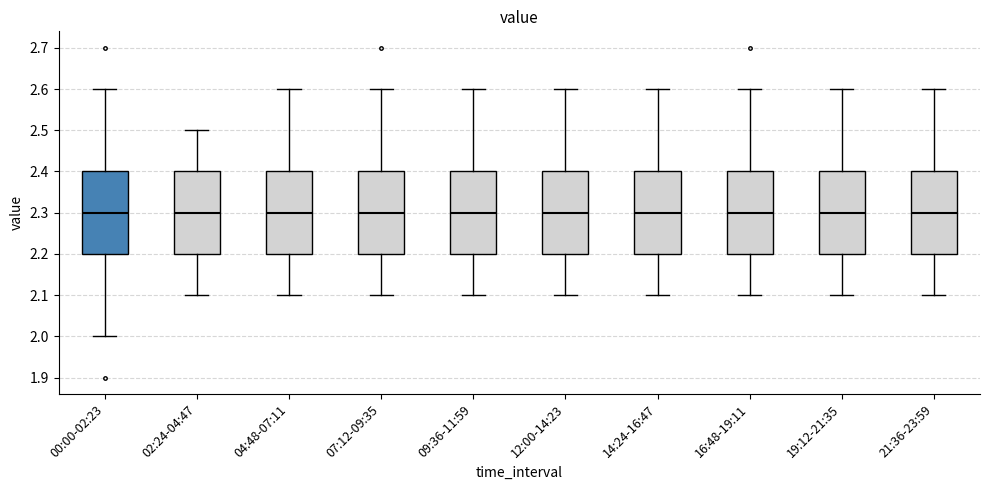

Where is the lower edge of the box for 09:36-11:59 on the y-axis? The values are not printed on the chart, so give them approximately, as read against the axis.

2.2